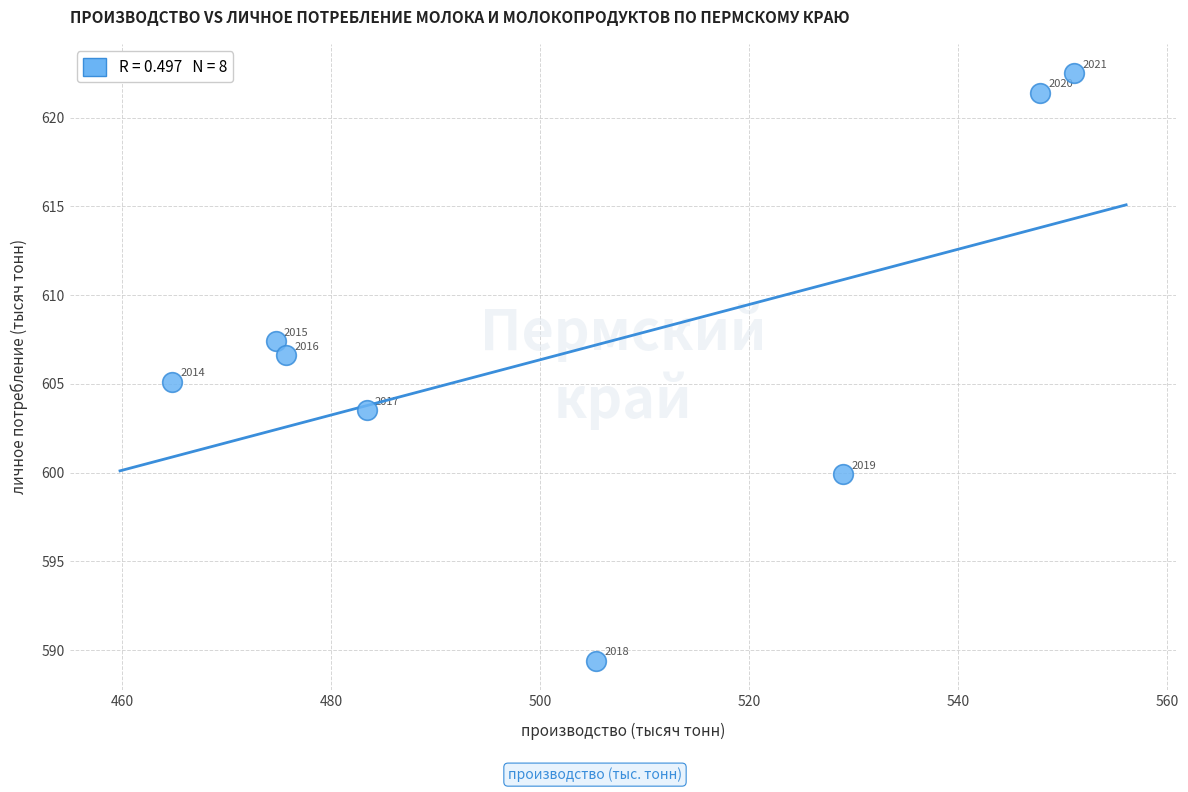

What is the average X value?

504.0